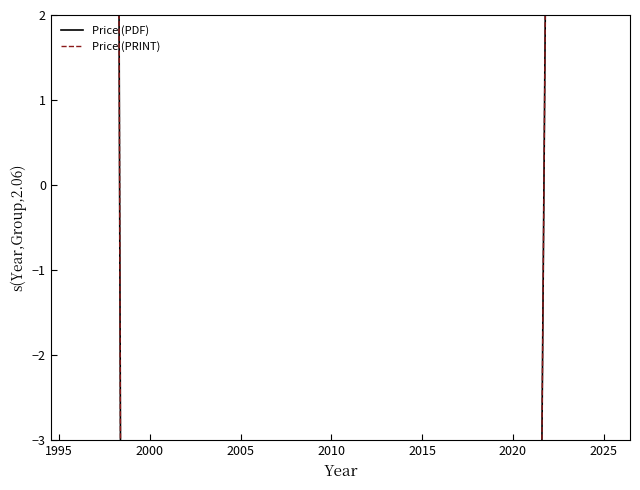

What is the value of the Price (PRINT) point at the 4th from the left?

-46.3